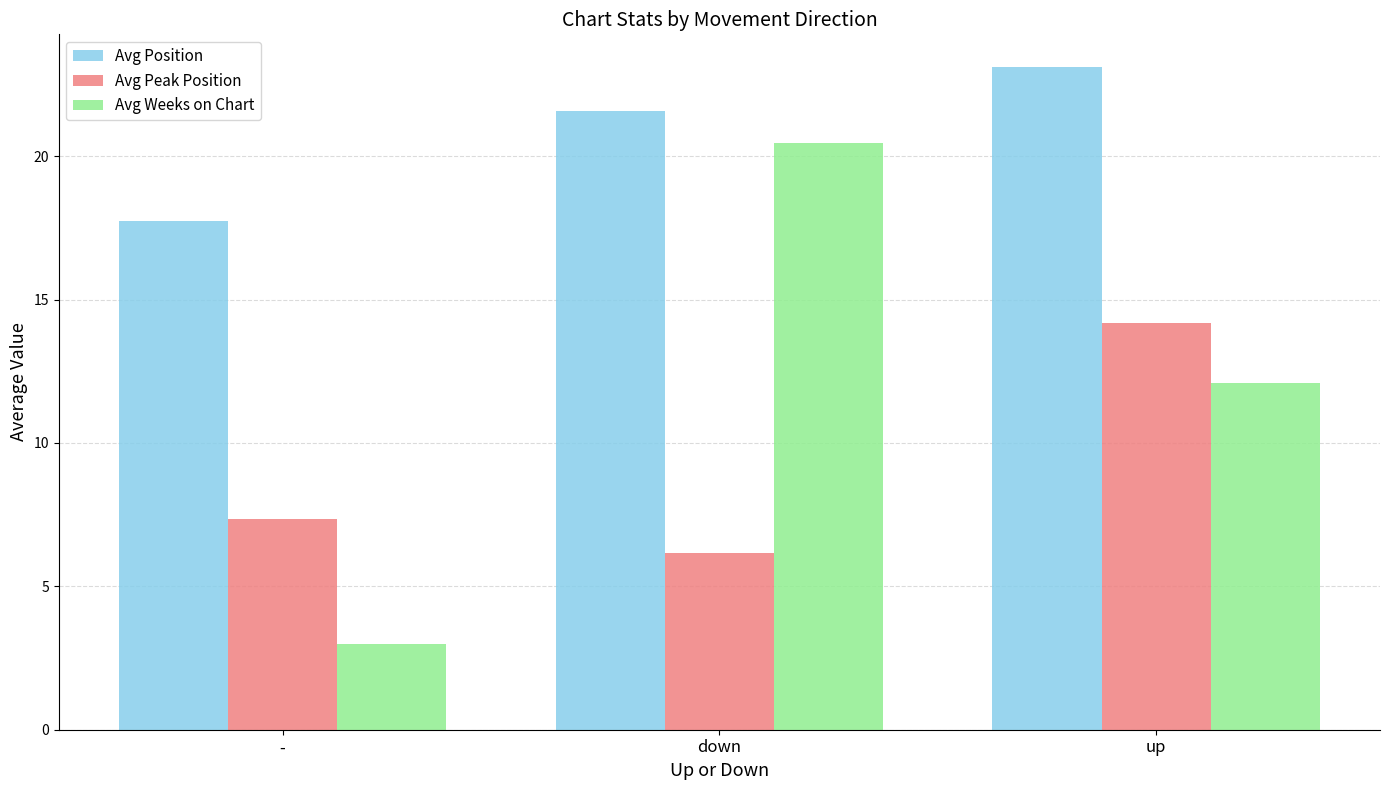

Which series has the largest total across all categories?

Avg Position